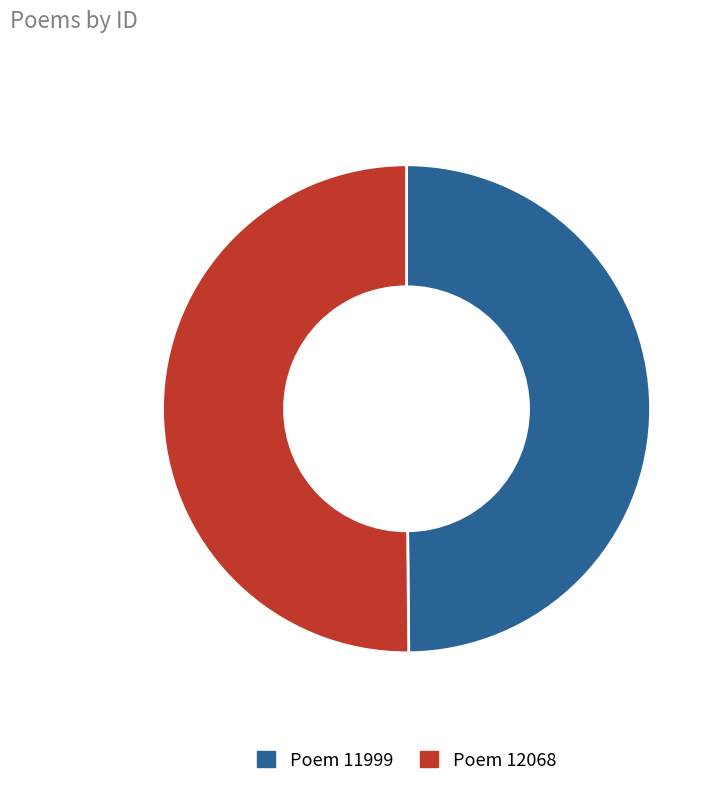

How many slices are in this pie chart?

2